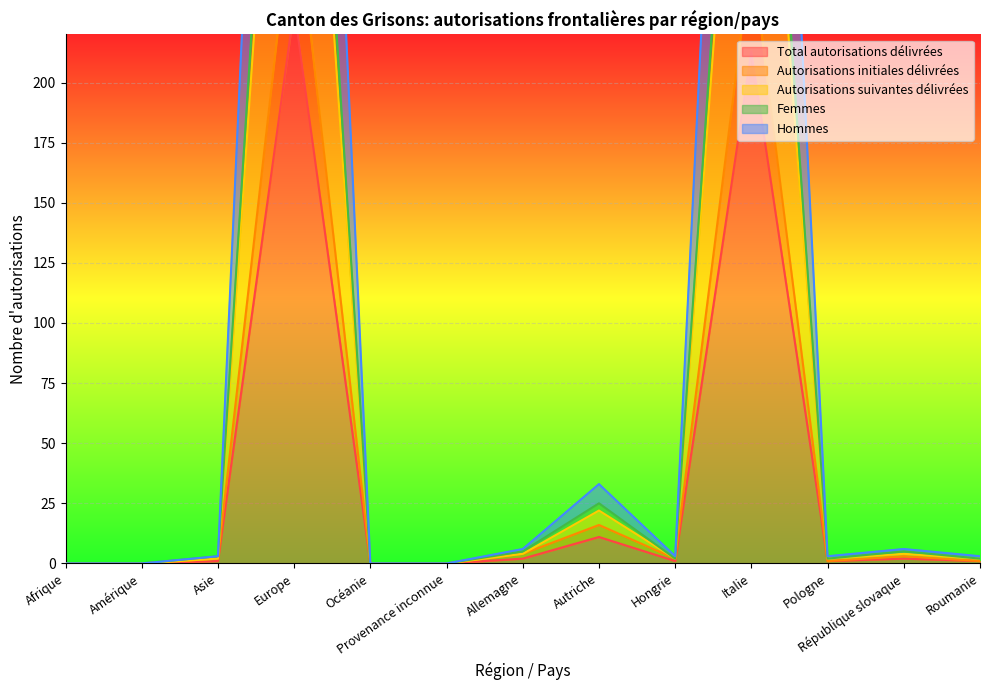

Is the value of Autorisations initiales délivrées at Provenance inconnue greater than the value of Total autorisations délivrées at Roumanie?

No